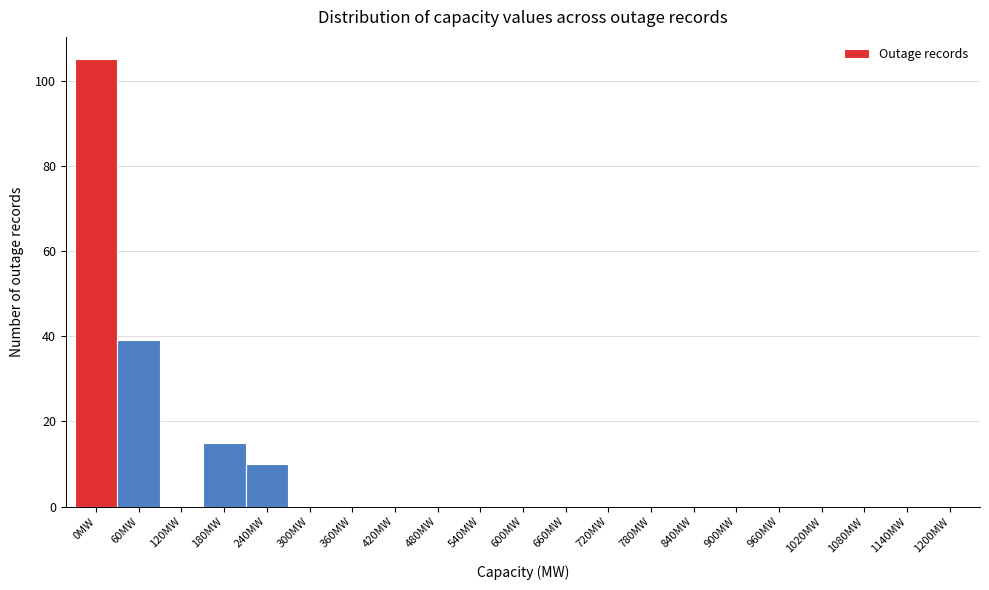

Reading left to right, transcribe all the data shown in this chart.

0MW=105	60MW=39	120MW=0	180MW=15	240MW=10	300MW=0	360MW=0	420MW=0	480MW=0	540MW=0	600MW=0	660MW=0	720MW=0	780MW=0	840MW=0	900MW=0	960MW=0	1020MW=0	1080MW=0	1140MW=0	1200MW=0